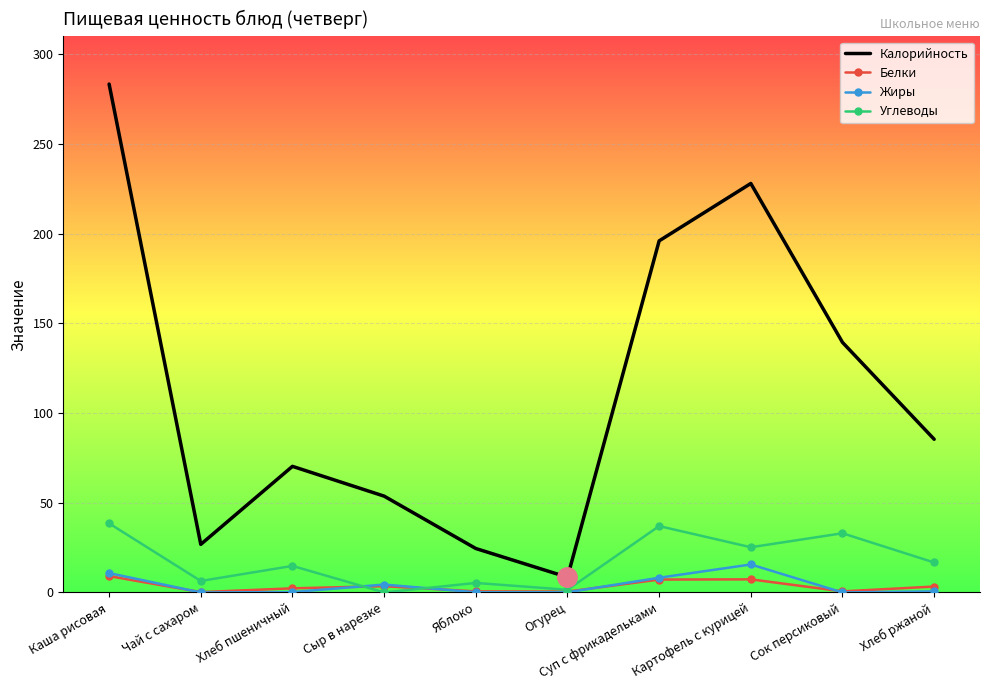

What is the total value across all series at Яблоко?

30.5